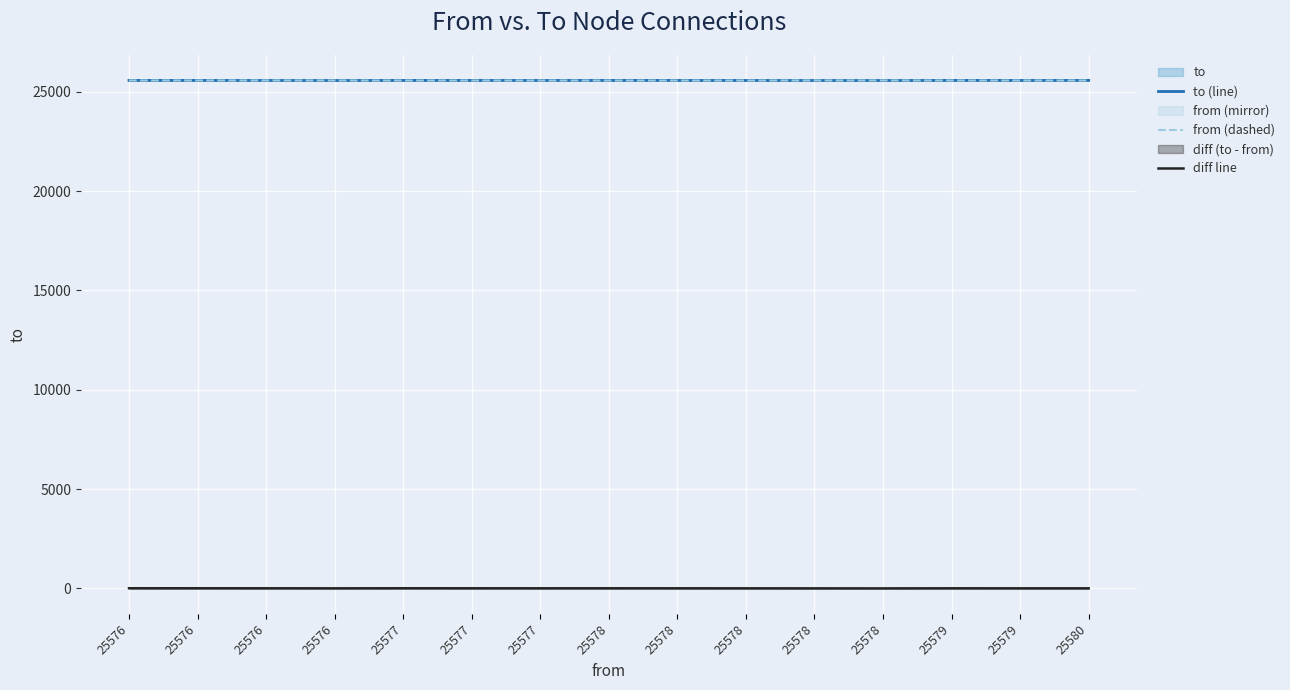

Does the chart display data point markers on the line(s)?

No